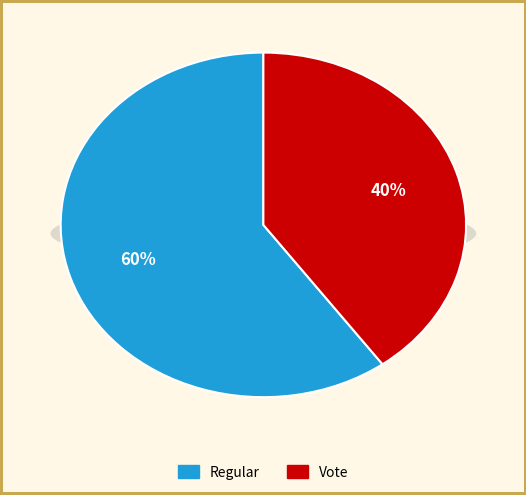

To the nearest percent, what is the combined percentage of Vote and Regular?

100%